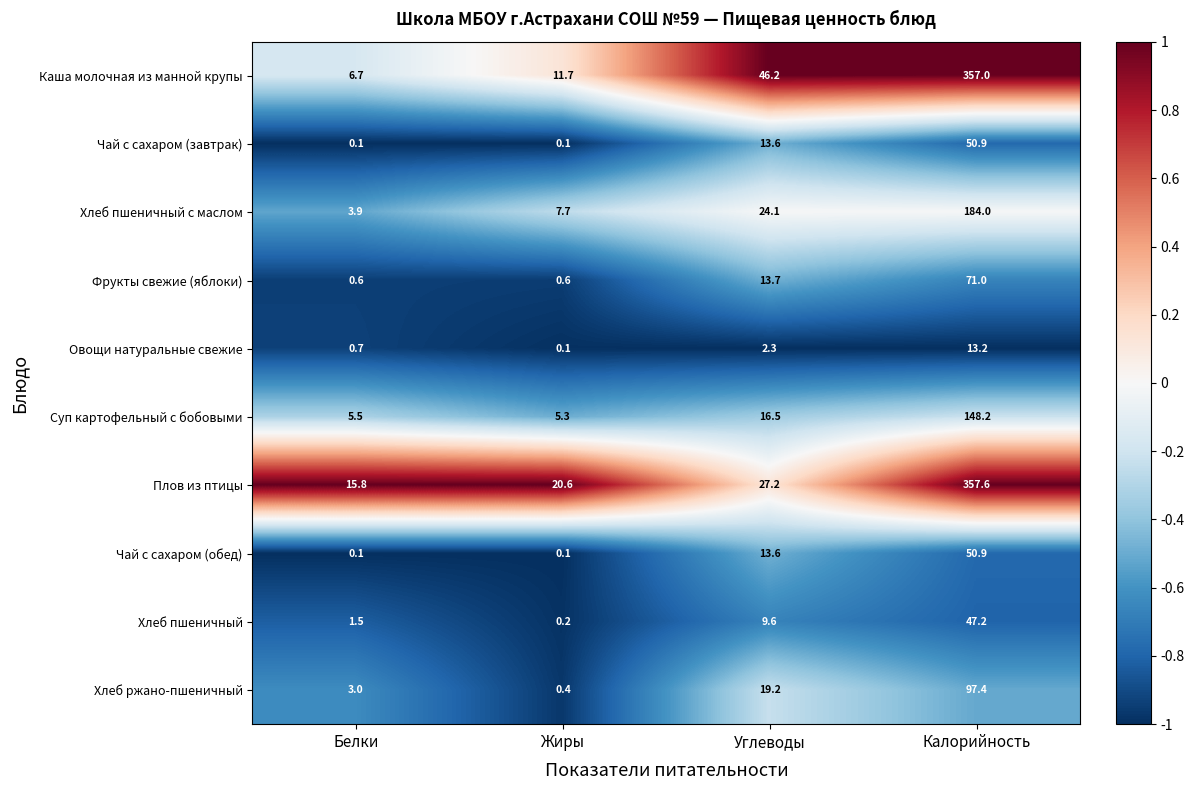

List the labels in order of Овощи натуральные свежие value, smallest first.

Жиры, Белки, Углеводы, Калорийность